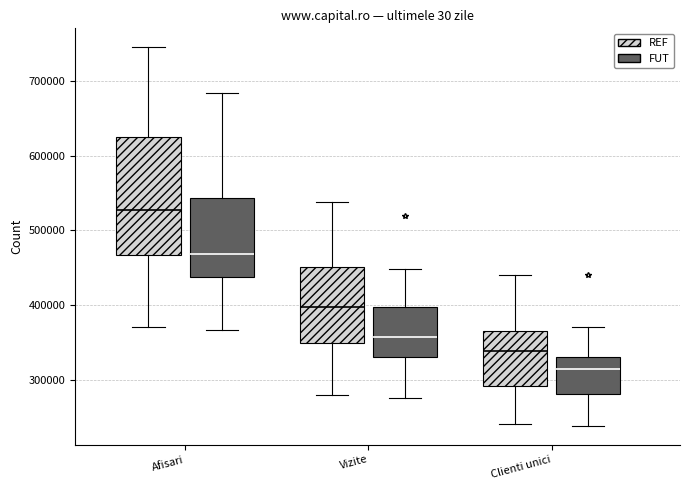

Which box's median line is the highest?

Afisari (REF)